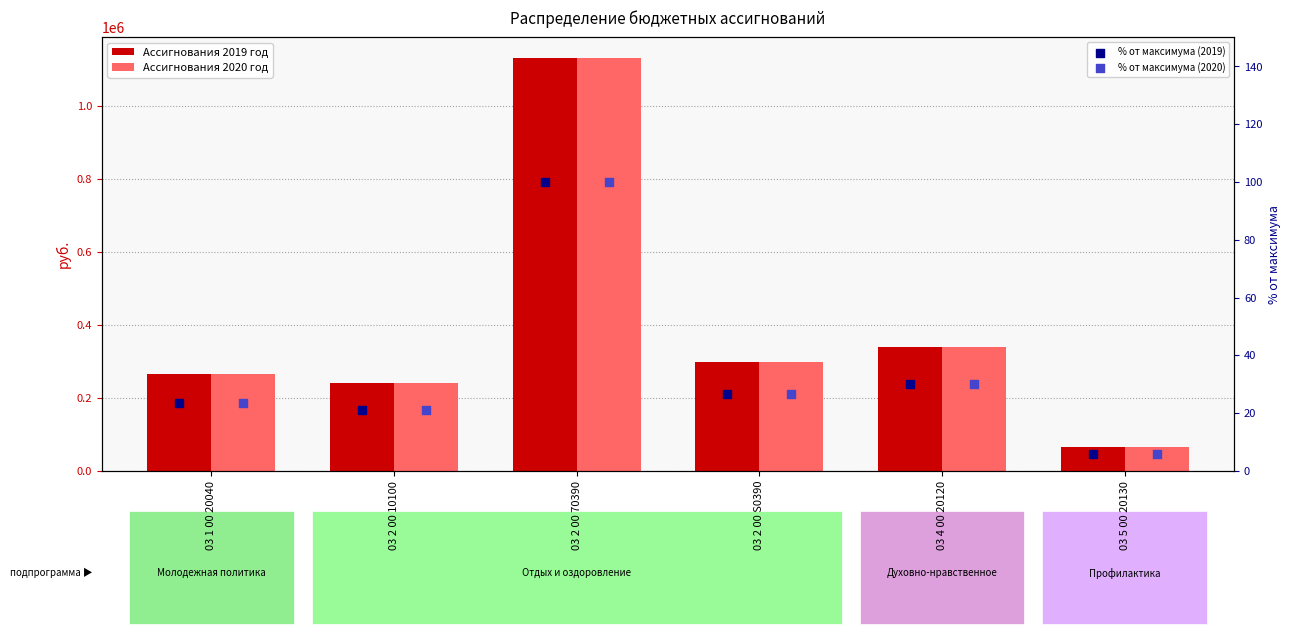

What is the total value across all series at 03 5 00 20130?

130011.5